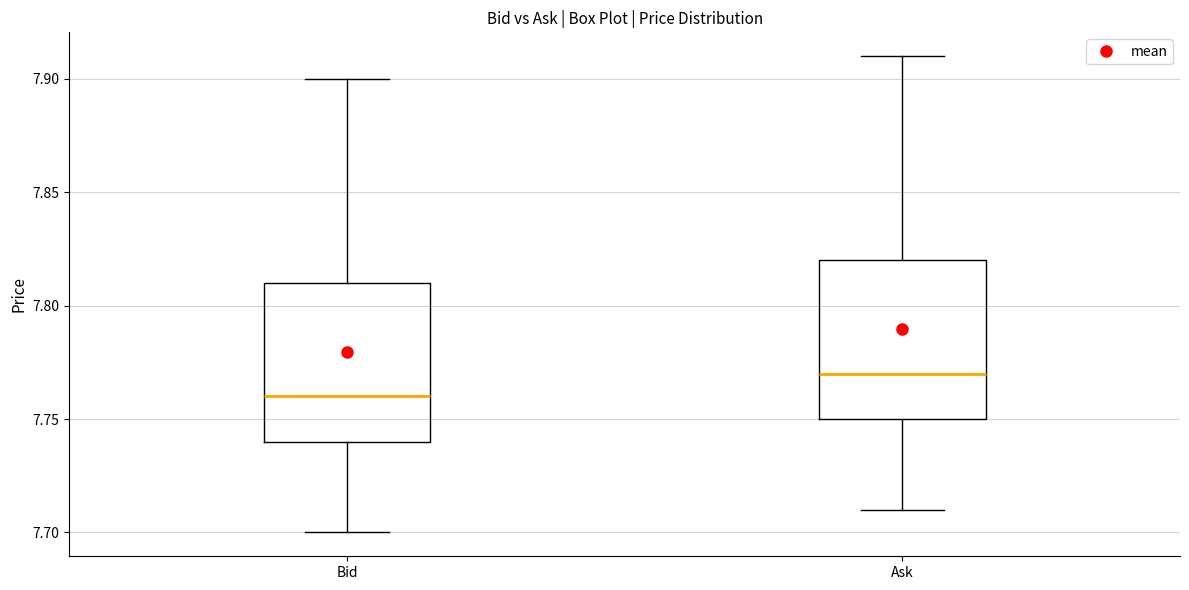

Which box has the highest median line?

Ask